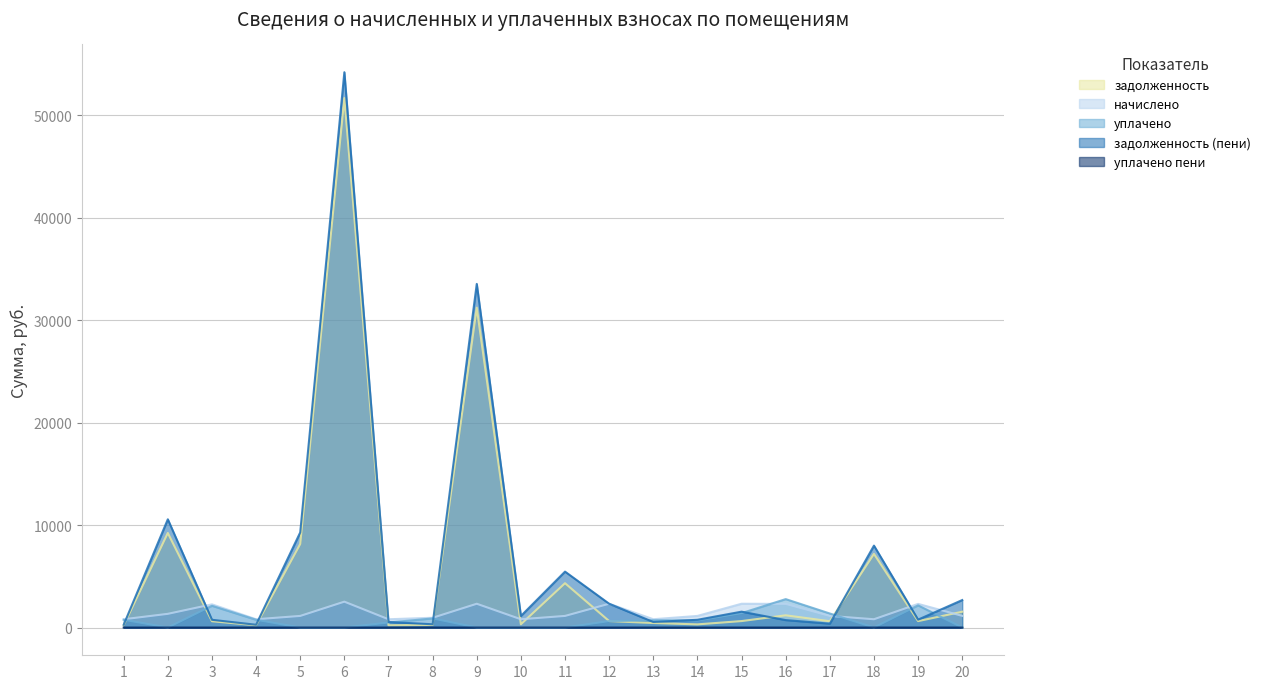

Which label corresponds to the largest value in the chart?

6